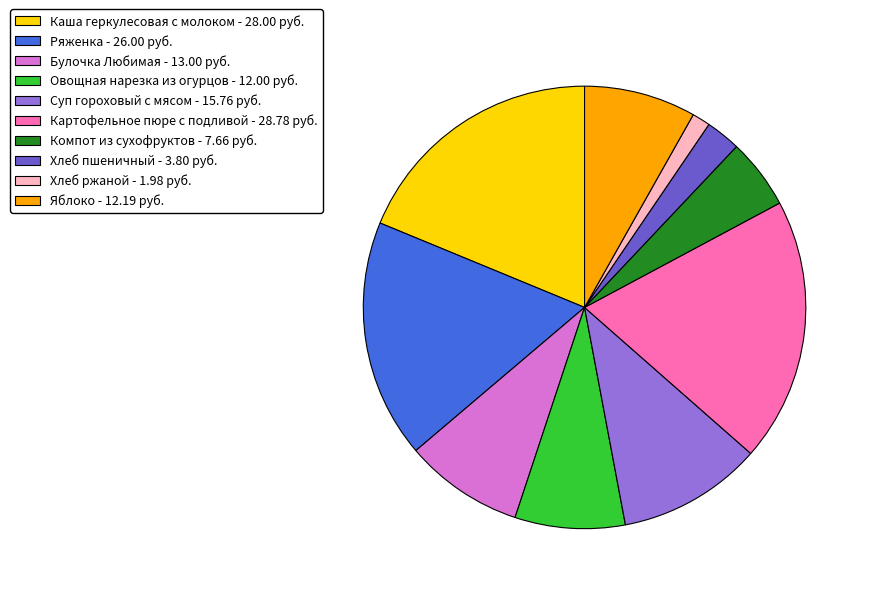

Which has a higher value, Каша геркулесовая с молоком - 28.00 руб. or Ряженка - 26.00 руб.?

Каша геркулесовая с молоком - 28.00 руб.